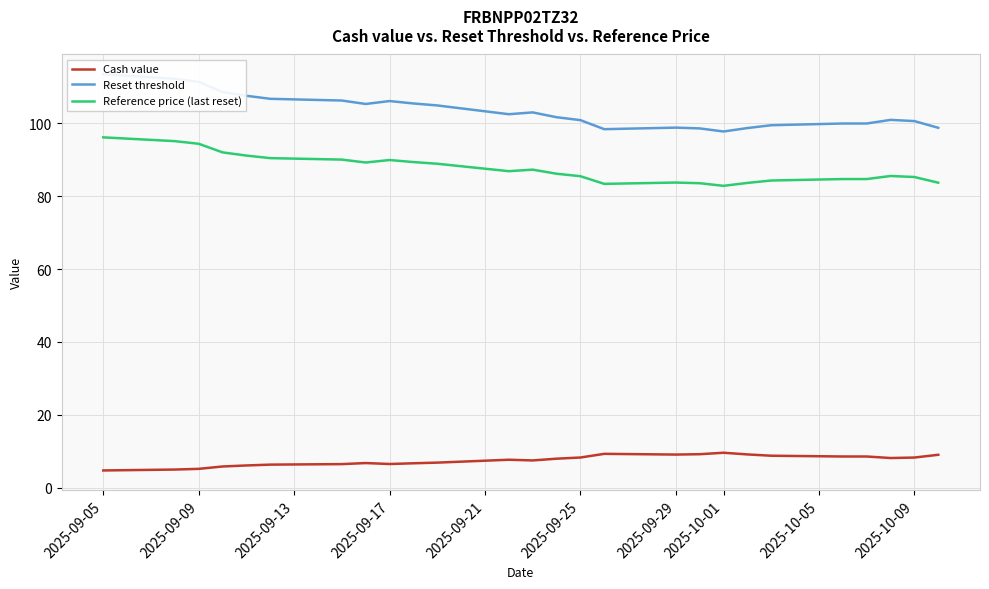

Which category has the lowest value in the Cash value series?

2025-09-05